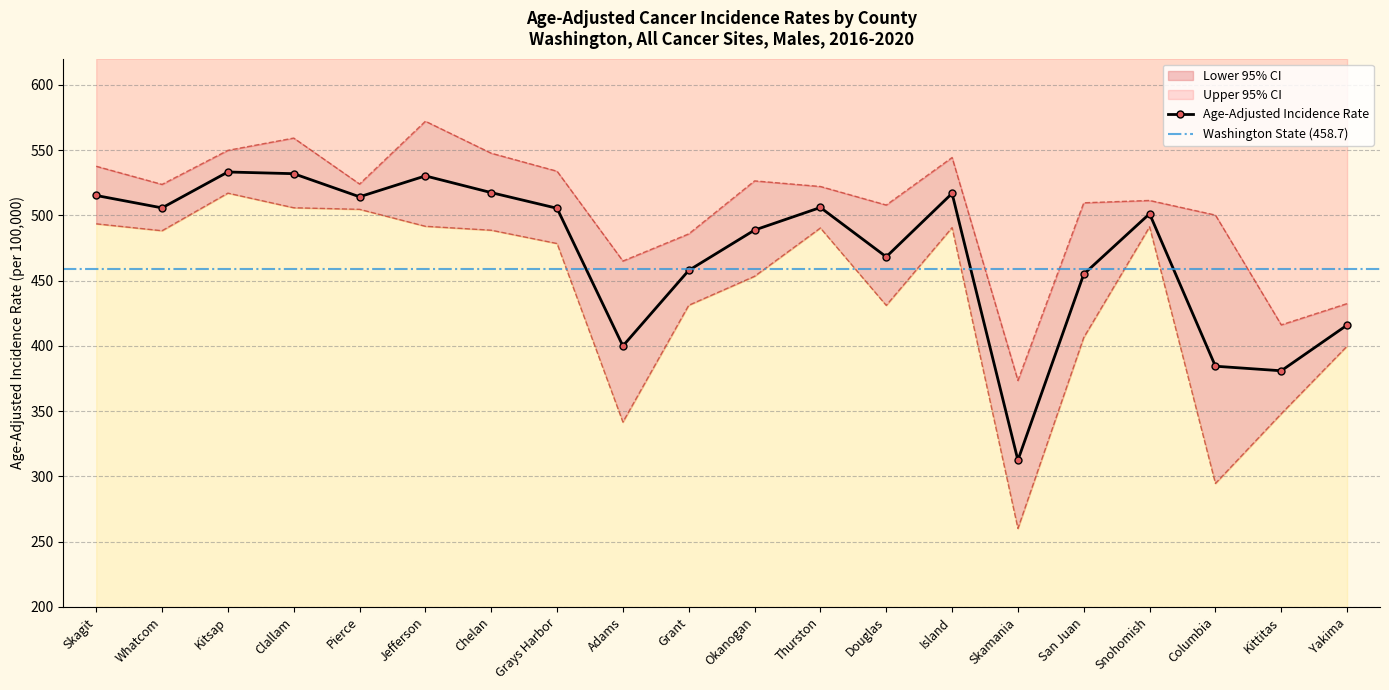

Reading left to right, transcribe all the data shown in this chart.

Age-Adjusted Incidence Rate: 515.2	505.7	533.2	531.9	514.2	530.2	517.4	505.4	399.9	457.8	488.7	506.0	468.2	516.8	312.4	454.9	501.2	384.4	380.9	415.9
Lower 95% CI: 493.5	488.2	517.0	505.8	504.6	491.6	488.6	478.4	341.6	431.1	453.3	490.3	431.0	490.6	260.1	406.4	491.2	294.6	348.0	399.8
Upper 95% CI: 537.6	523.7	549.8	559.2	524.0	572.1	547.6	533.8	465.0	485.8	526.4	522.1	507.9	544.3	373.5	509.6	511.4	500.2	416.1	432.4